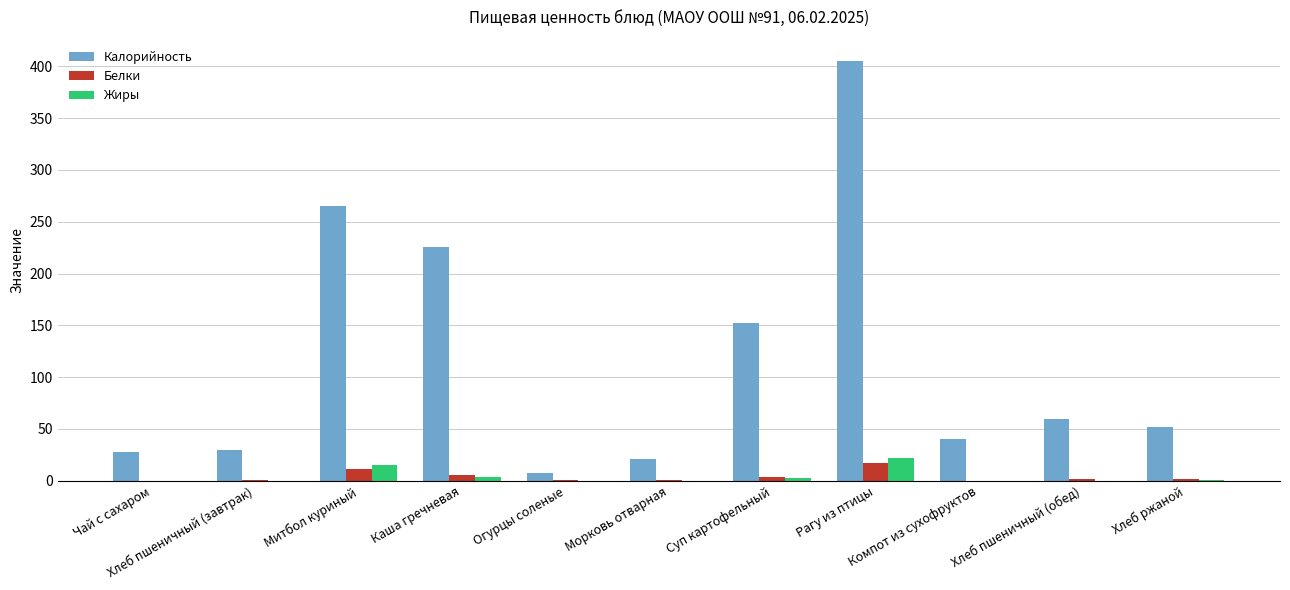

Are the bars horizontal?

No